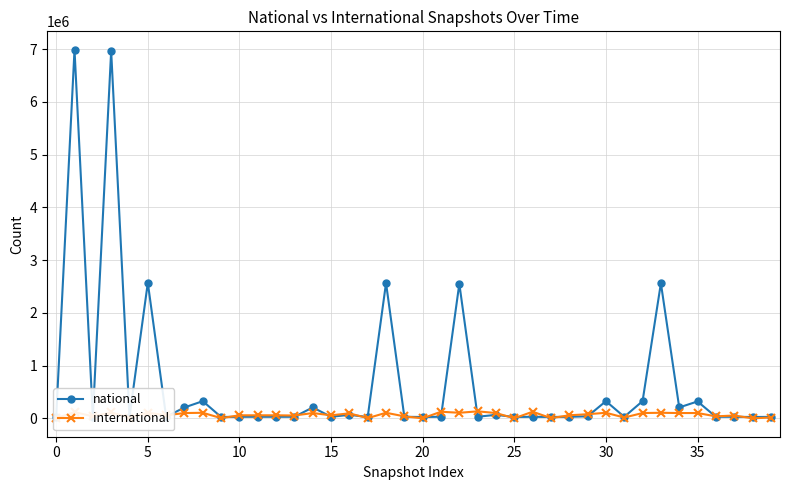

Which series has the largest range (max minus min)?

national